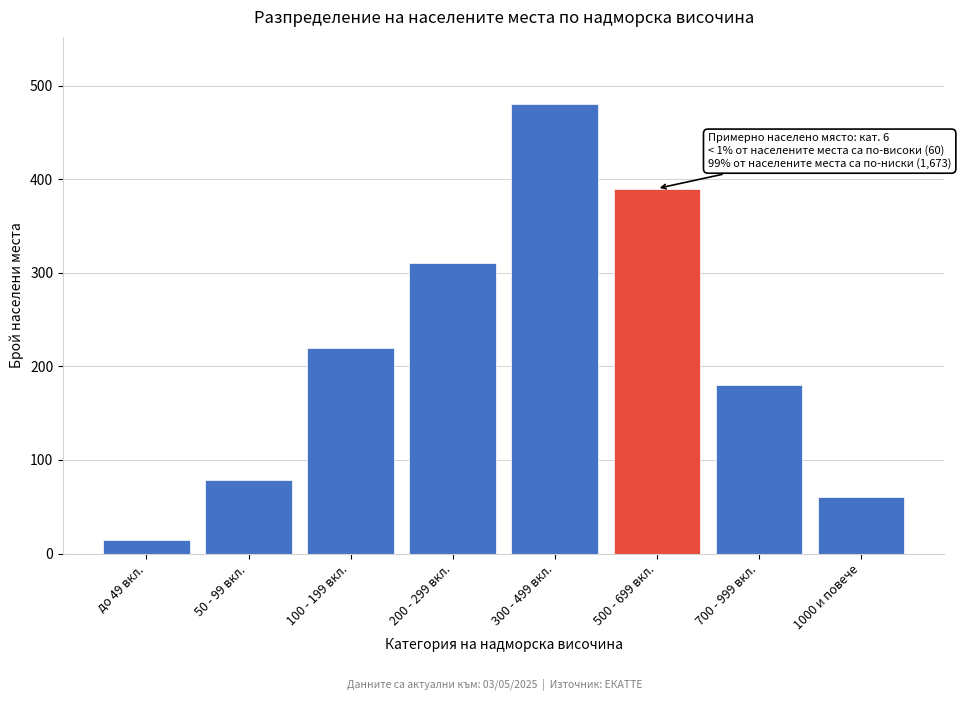

Reading left to right, extract all data points from this chart.

до 49 вкл.=14	50 - 99 вкл.=79	100 - 199 вкл.=220	200 - 299 вкл.=310	300 - 499 вкл.=480	500 - 699 вкл.=390	700 - 999 вкл.=180	1000 и повече=60